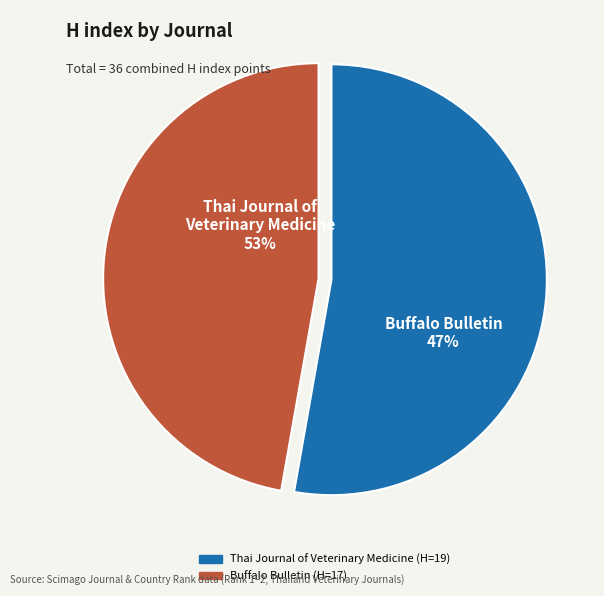

To the nearest percent, what is the combined percentage of Buffalo Bulletin (Rank 2) and Thai Journal of Veterinary Medicine (Rank 1)?

100%